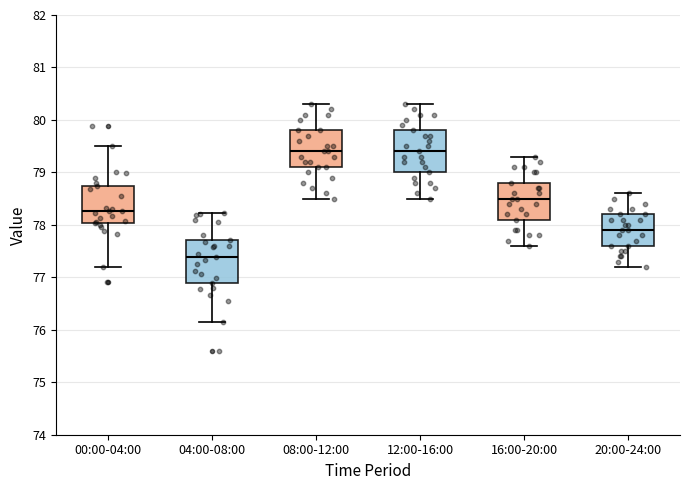

Where is the lower edge of the box for 08:00-12:00 on the y-axis? The values are not printed on the chart, so give them approximately, as read against the axis.

79.1